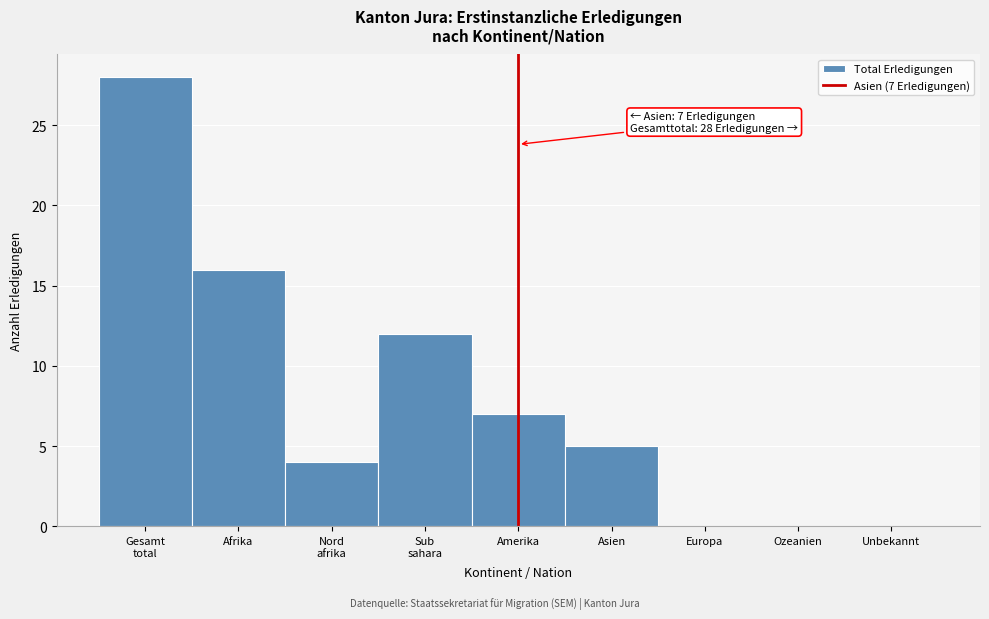

What is the greatest value displayed?

28